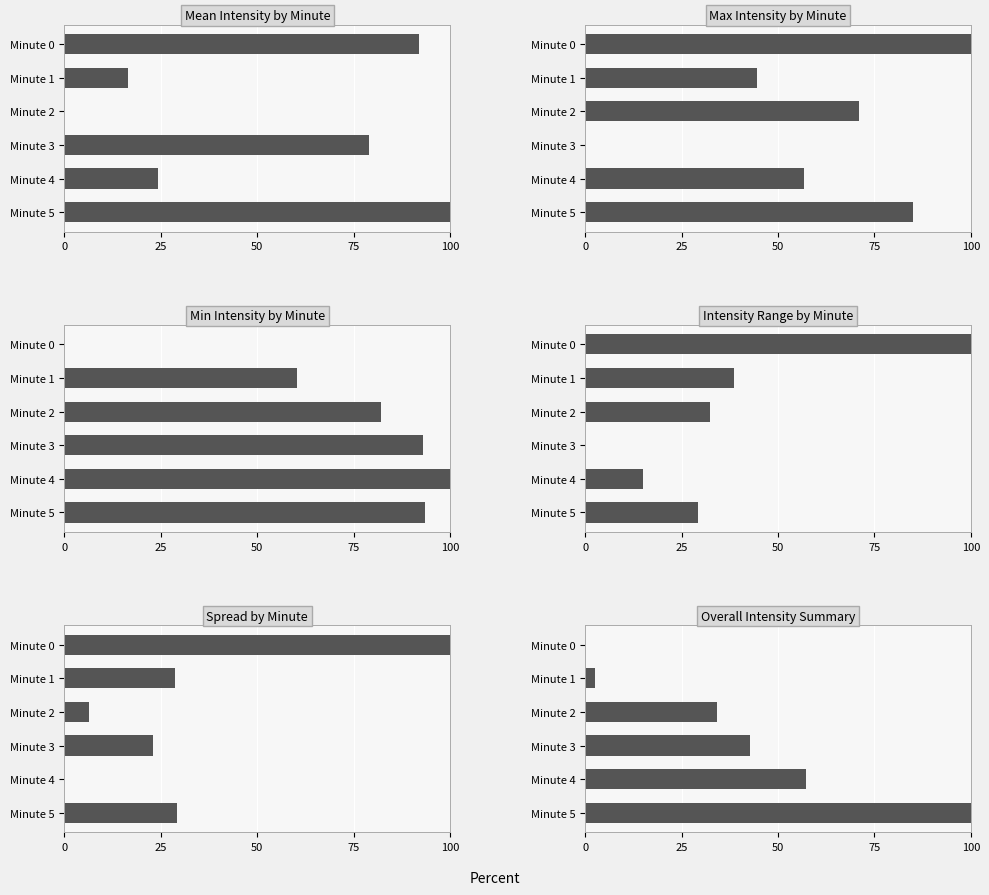

What is the difference between the second highest and second lowest values in the Intensity Range by Minute series?

23.6